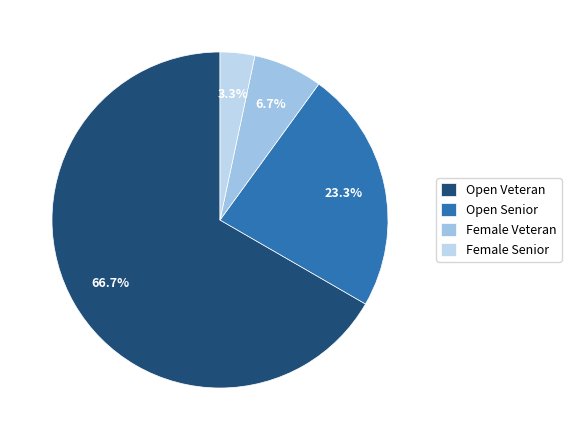

To the nearest percent, what is the average slice percentage?

25%